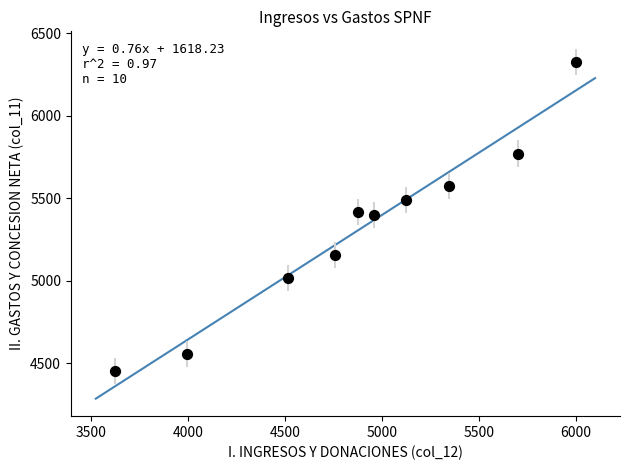

What is the average X value?

4888.8